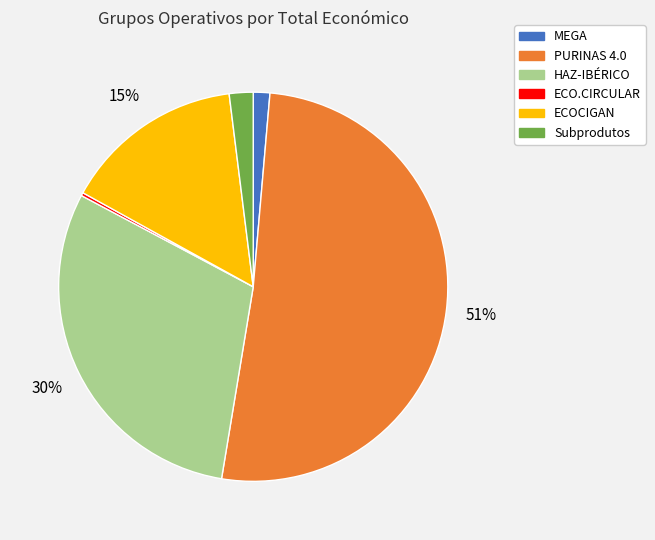

Do HAZ-IBÉRICO and MEGA together represent more than half of the pie?

No